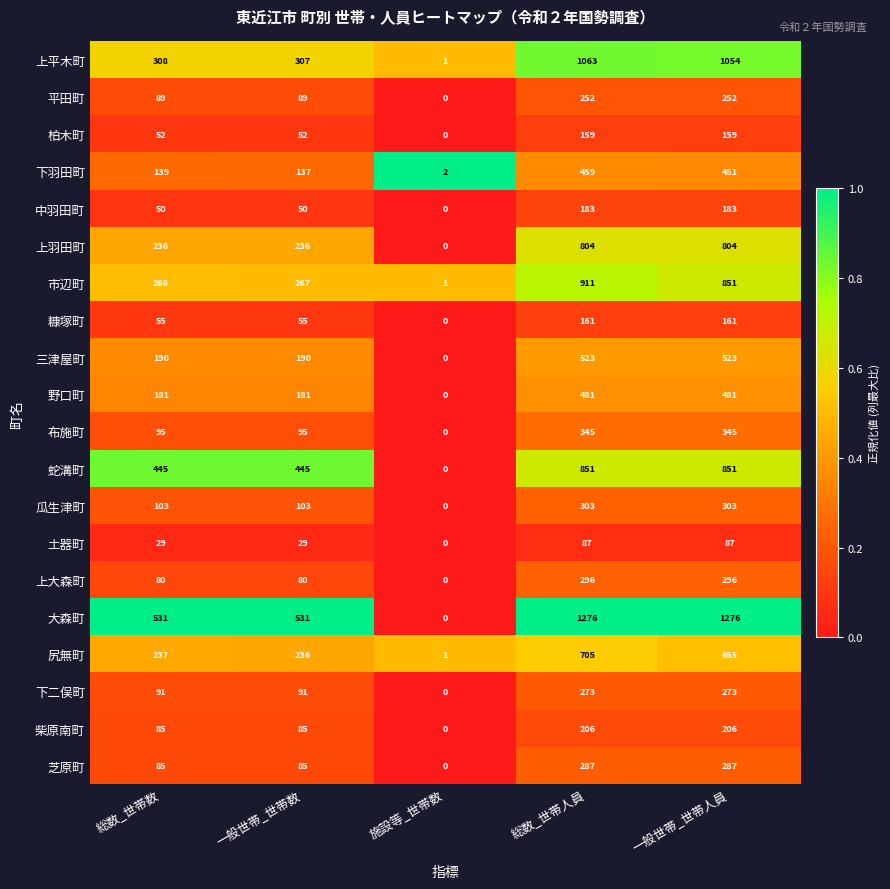

Is it true that 尻無町 equals 373 at 総数_世帯人員?

False